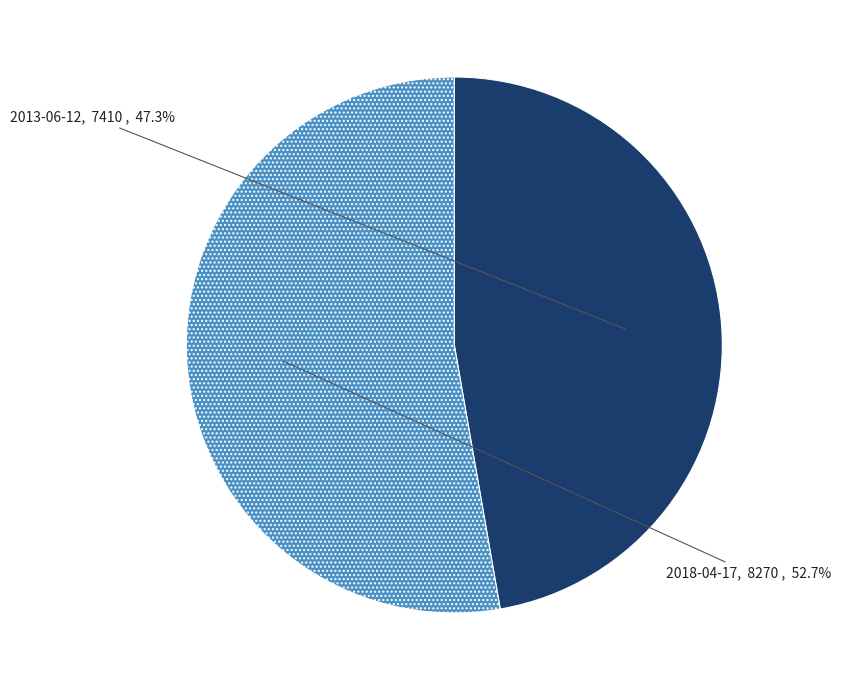

Does any single category account for the majority?

Yes